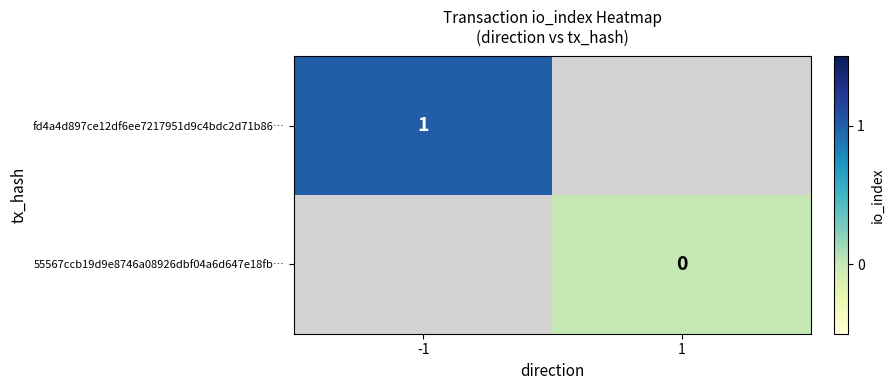

True or false: fd4a4d897ce12df6ee7217951d9c4bdc2d71b86… has a value of 2 at -1.

False